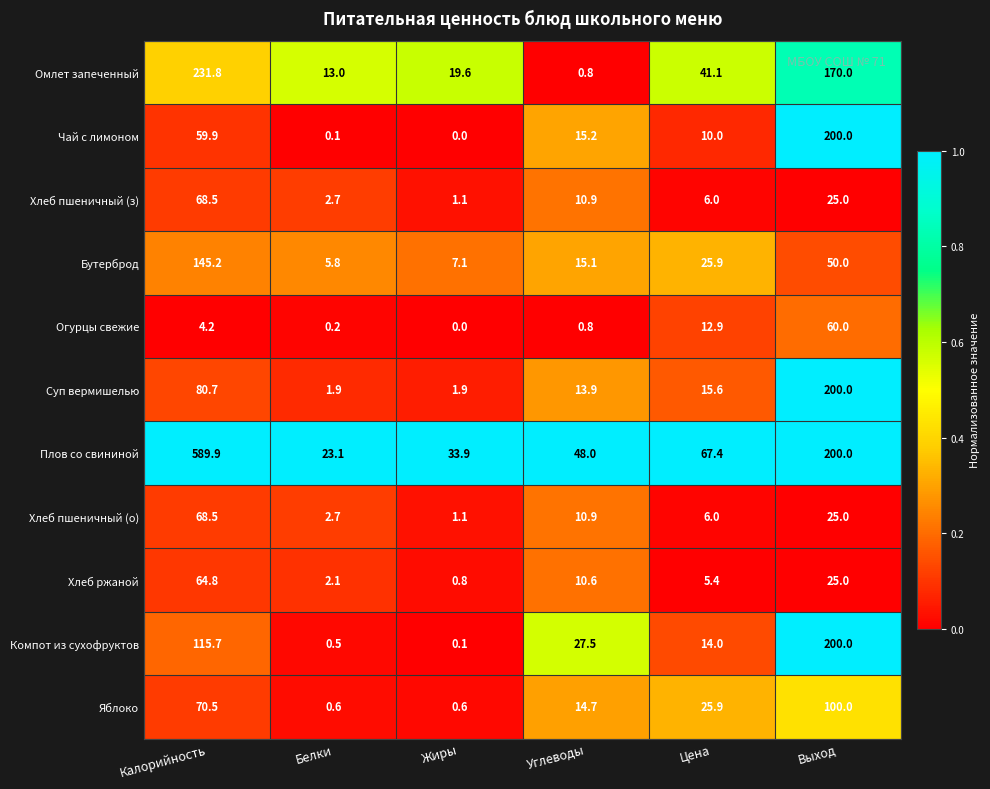

What is the sum of all Чай с лимоном values?

285.2